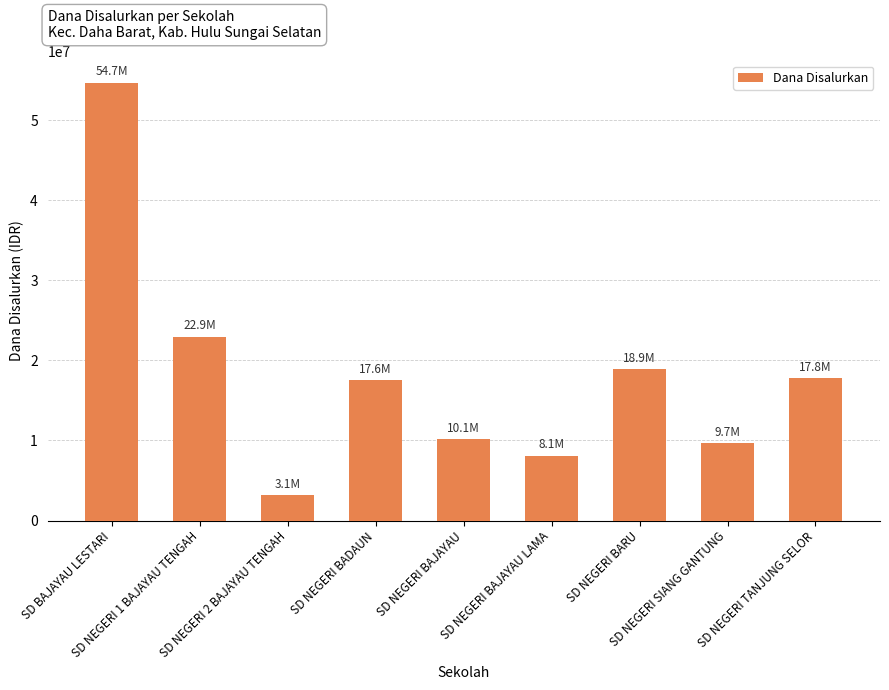

What is the minimum value shown in the chart?

3150000